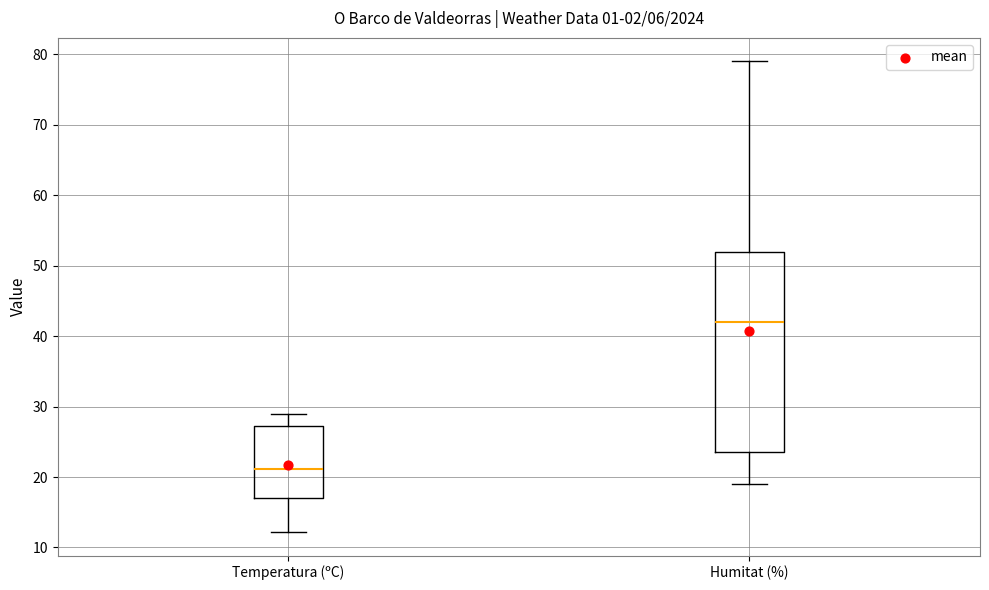

Reading left to right, transcribe this box plot: for each box, give where its median line is, the range the box spans, and where its two whiskers end, as read against the y-axis. The values are not printed on the chart, so give them approximately, as read against the axis.

Temperatura (ºC): median 21, box 17 to 27, whiskers 12 to 29
Humitat (%): median 42, box 24 to 52, whiskers 19 to 79